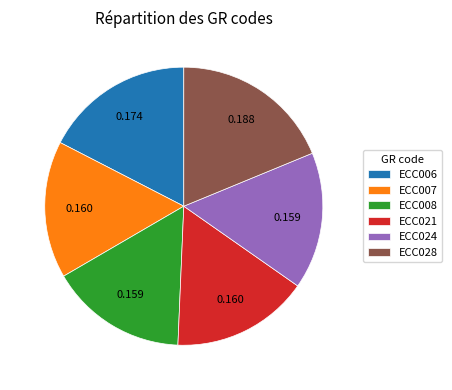

True or false: ECC021 accounts for 25% of the total.

False